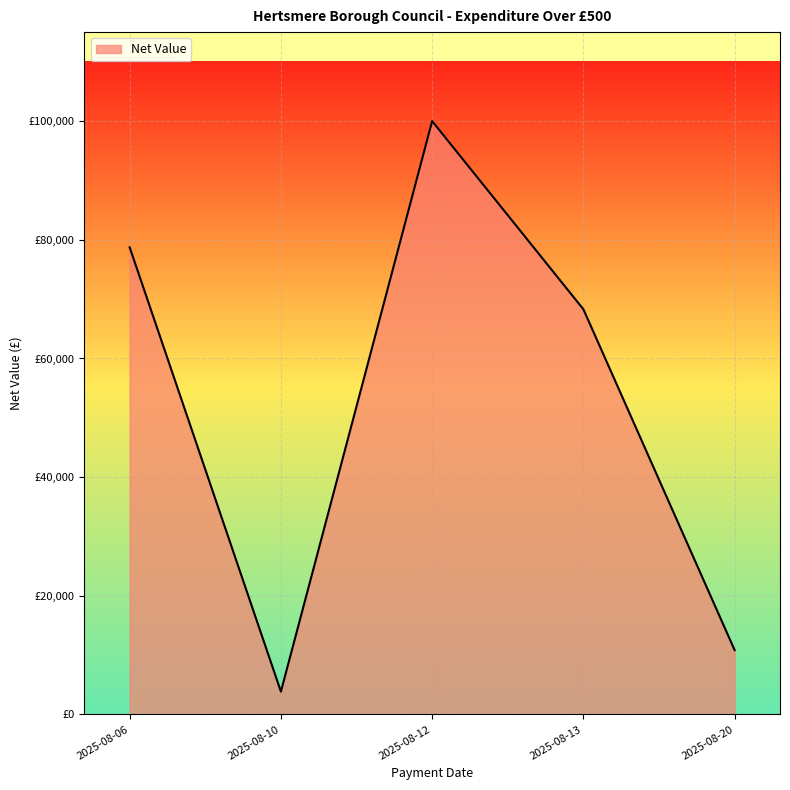

The value at 2025-08-13 is 2598.7. True or false?

False